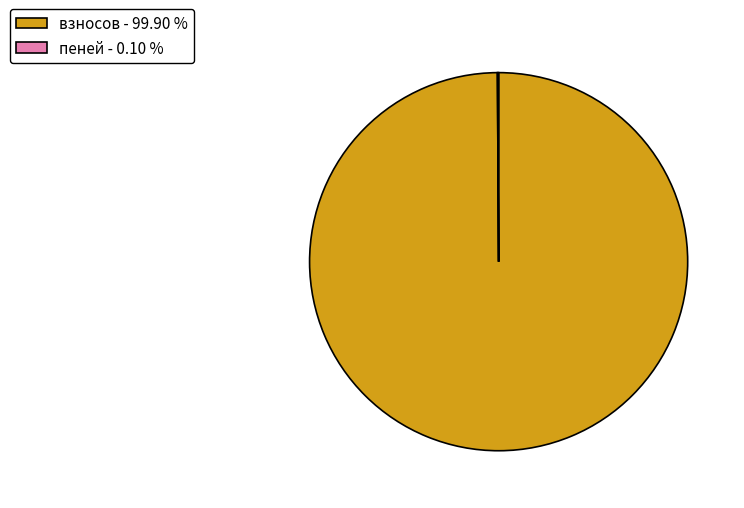

Which category has the biggest portion of the pie?

взносов - 99.90 %